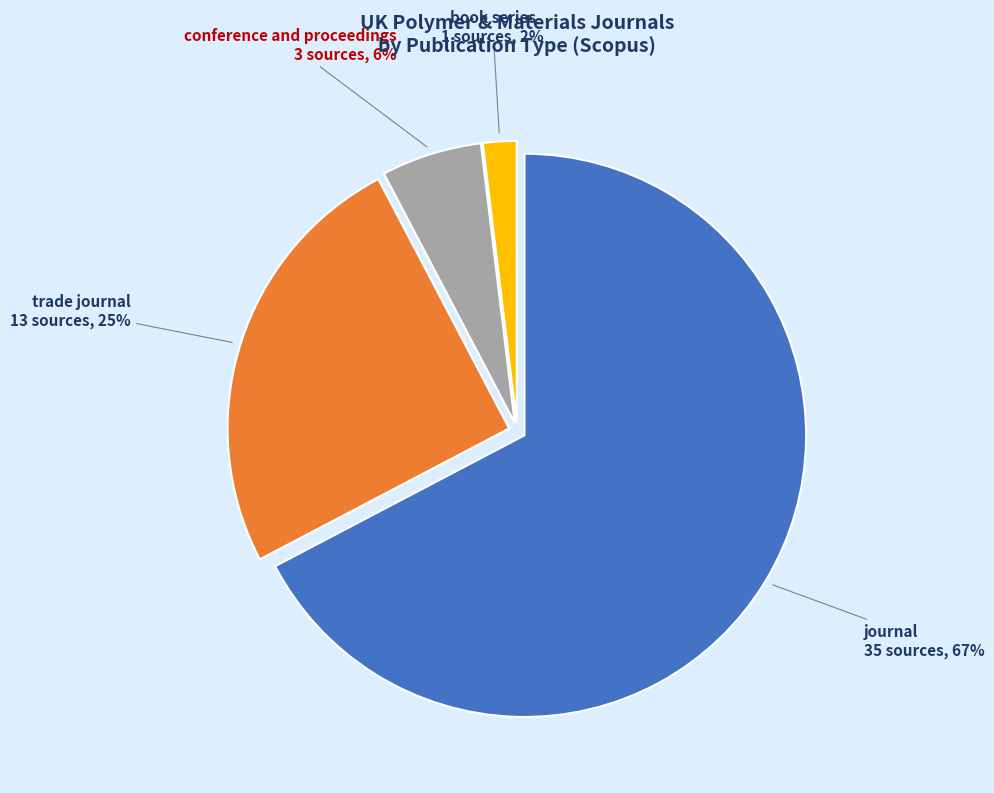

How many segments does this pie chart have?

4